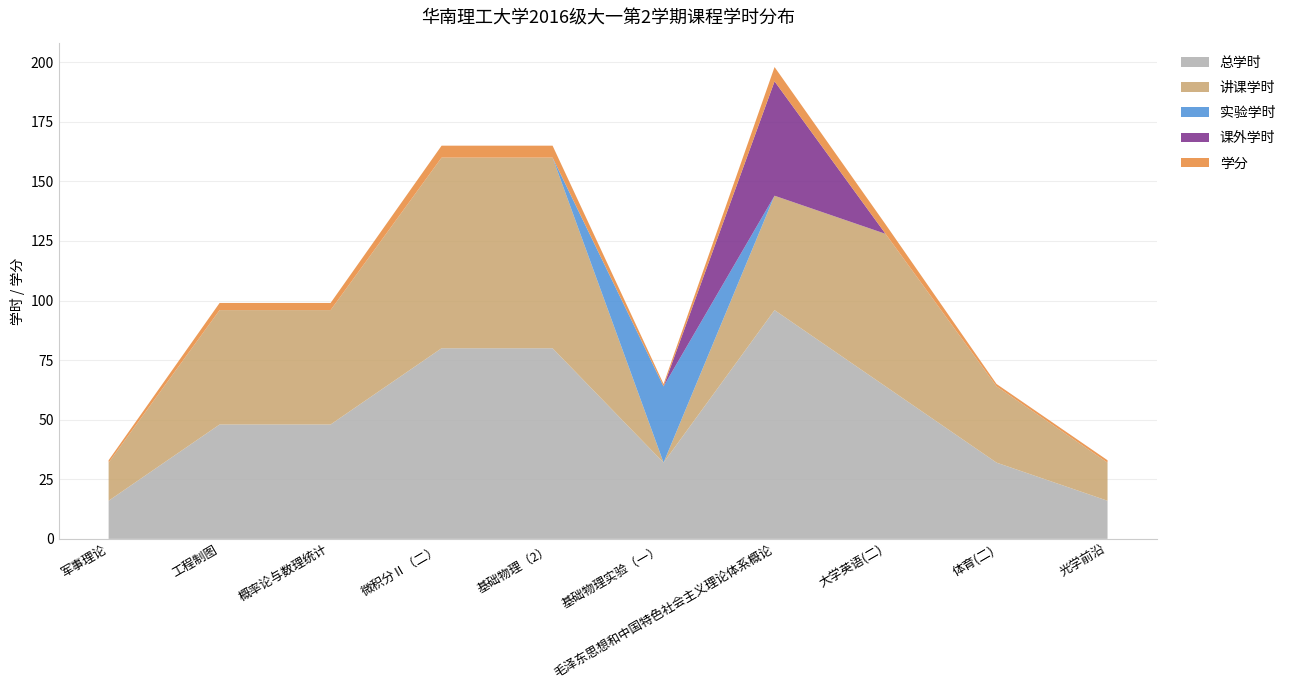

Reading left to right, transcribe all the data shown in this chart.

总学时: 军事理论=16	工程制图=48	概率论与数理统计=48	微积分Ⅱ（二）=80	基础物理（2）=80	基础物理实验（一）=32	毛泽东思想和中国特色社会主义理论体系概论=96	大学英语(二)=64	体育(二)=32	光学前沿=16
讲课学时: 军事理论=16	工程制图=48	概率论与数理统计=48	微积分Ⅱ（二）=80	基础物理（2）=80	基础物理实验（一）=0	毛泽东思想和中国特色社会主义理论体系概论=48	大学英语(二)=64	体育(二)=32	光学前沿=16
实验学时: 军事理论=0	工程制图=0	概率论与数理统计=0	微积分Ⅱ（二）=0	基础物理（2）=0	基础物理实验（一）=32	毛泽东思想和中国特色社会主义理论体系概论=0	大学英语(二)=0	体育(二)=0	光学前沿=0
课外学时: 军事理论=0	工程制图=0	概率论与数理统计=0	微积分Ⅱ（二）=0	基础物理（2）=0	基础物理实验（一）=0	毛泽东思想和中国特色社会主义理论体系概论=48	大学英语(二)=0	体育(二)=0	光学前沿=0
学分: 军事理论=1	工程制图=3	概率论与数理统计=3	微积分Ⅱ（二）=5	基础物理（2）=5	基础物理实验（一）=1	毛泽东思想和中国特色社会主义理论体系概论=6	大学英语(二)=4	体育(二)=1	光学前沿=1